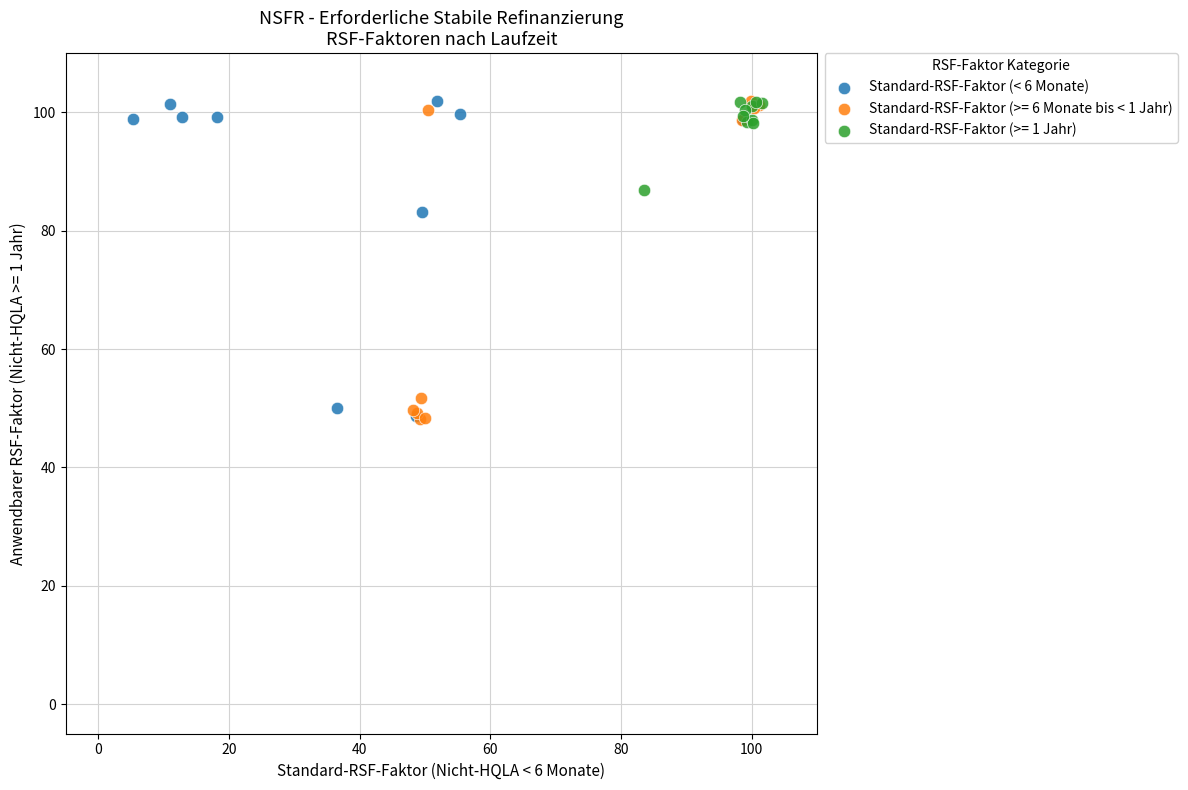

What are all the series names shown in the legend?

Standard-RSF-Faktor (< 6 Monate), Standard-RSF-Faktor (>= 6 Monate bis < 1 Jahr), Standard-RSF-Faktor (>= 1 Jahr)